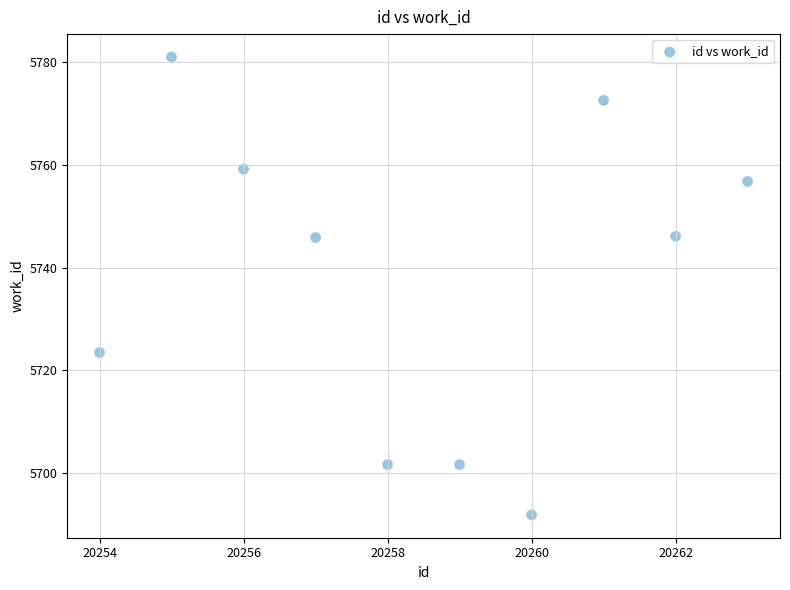

What is the range of Y values (max minus min)?

89.3